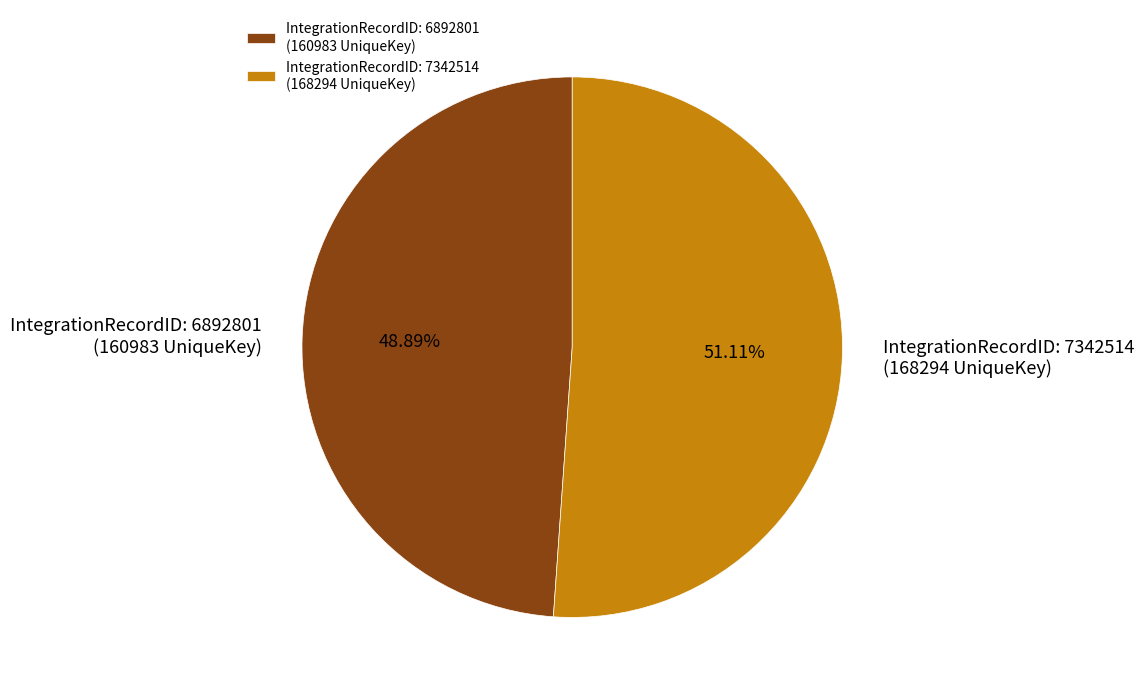

Count the number of slices in the pie.

2